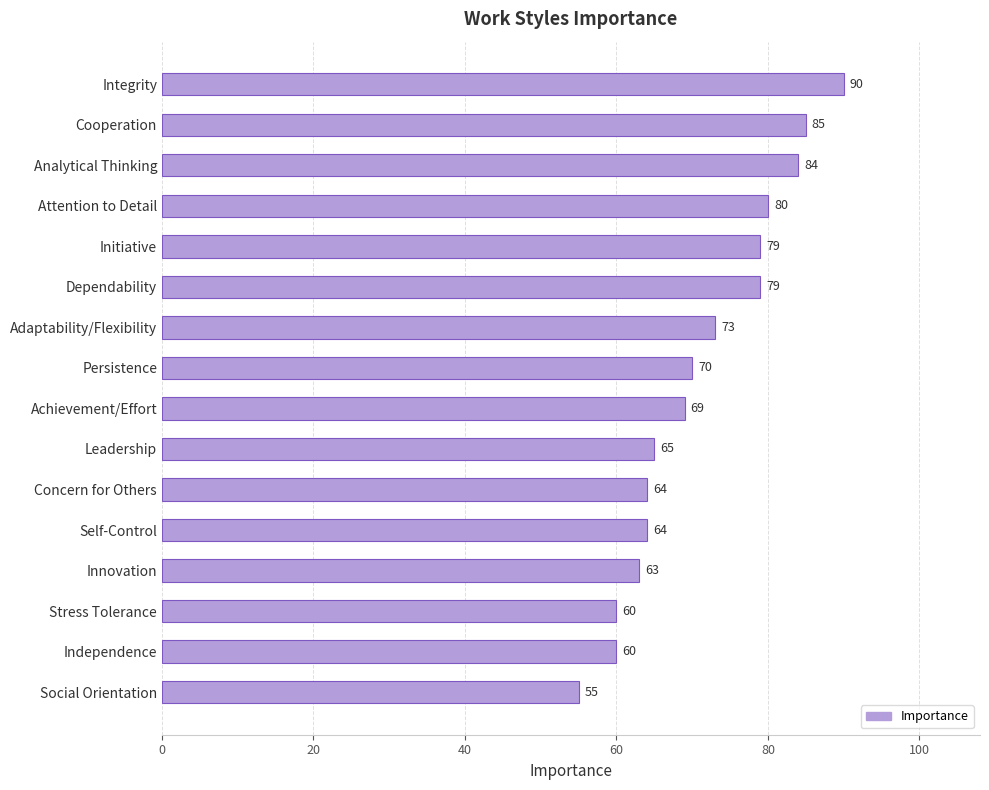

Are the bars horizontal?

Yes